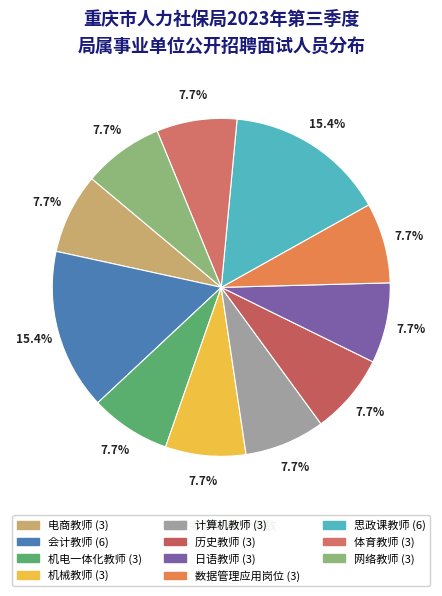

To the nearest percent, what is the difference between the 思政课教师 and 日语教师 slice percentages?

8%